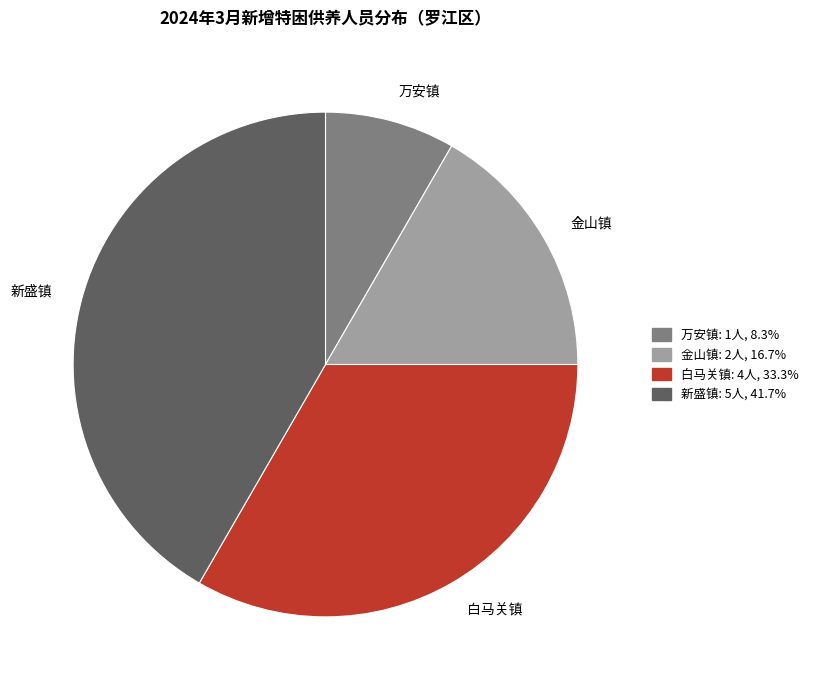

Between 白马关镇 and 新盛镇, which is larger?

新盛镇